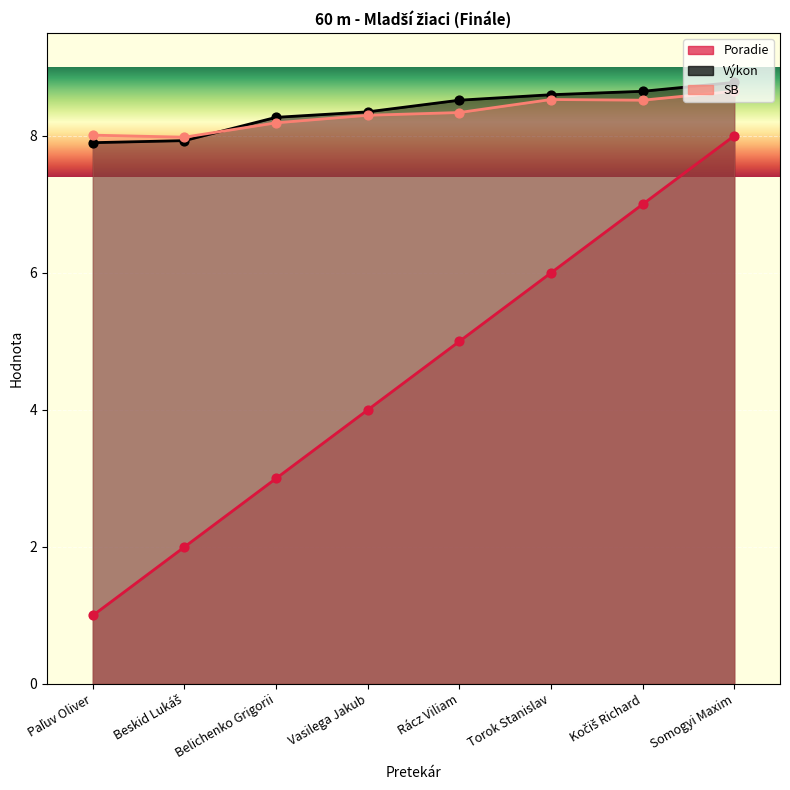

At how many categories does at least one series exceed 3?

8